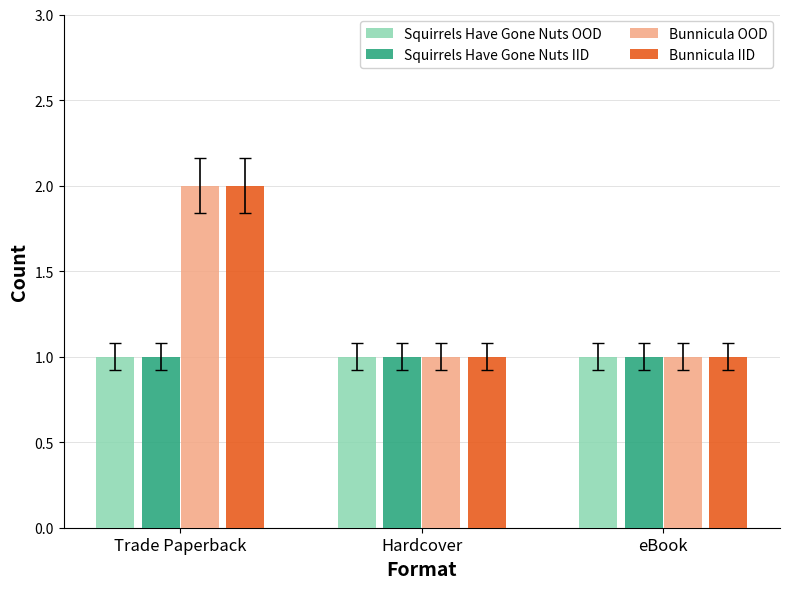

True or false: Bunnicula IID has a value of 3 at Trade Paperback.

False